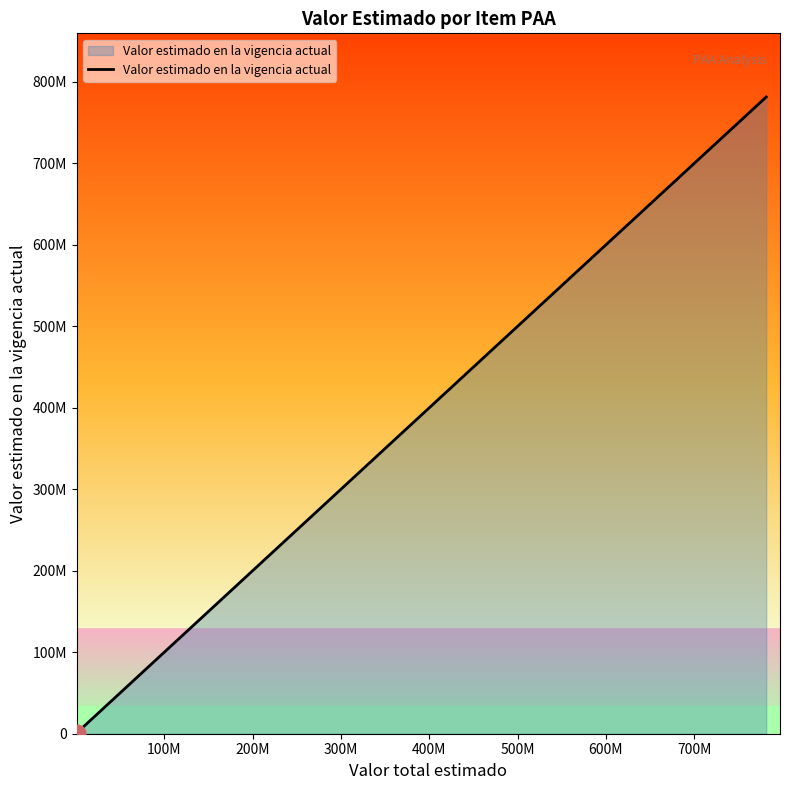

What is the sum of all values?

1927865148